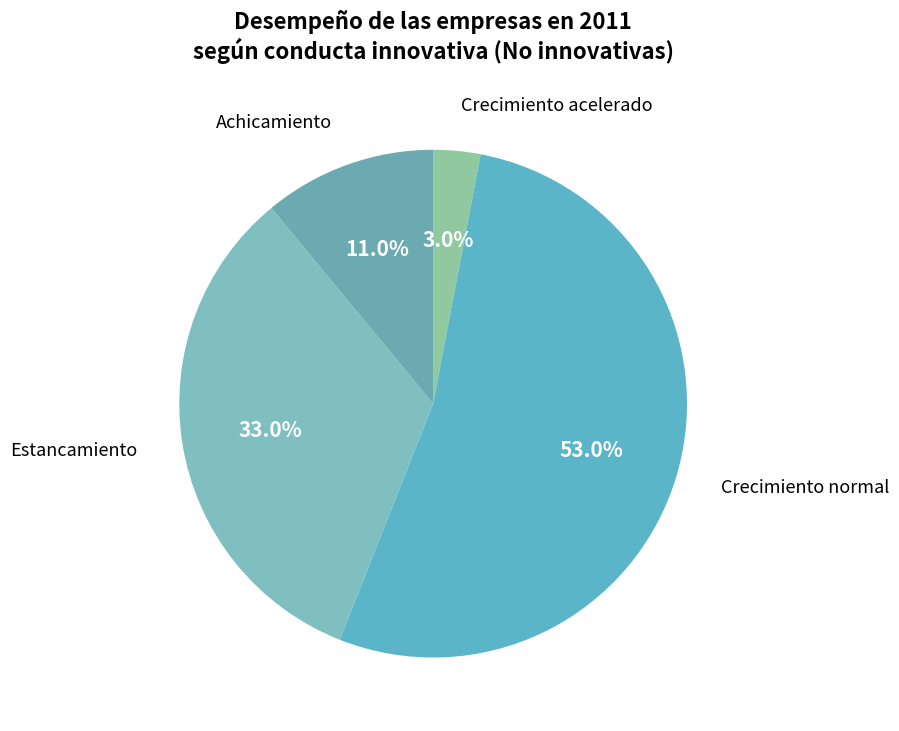

Does Estancamiento represent more than half of the total?

No